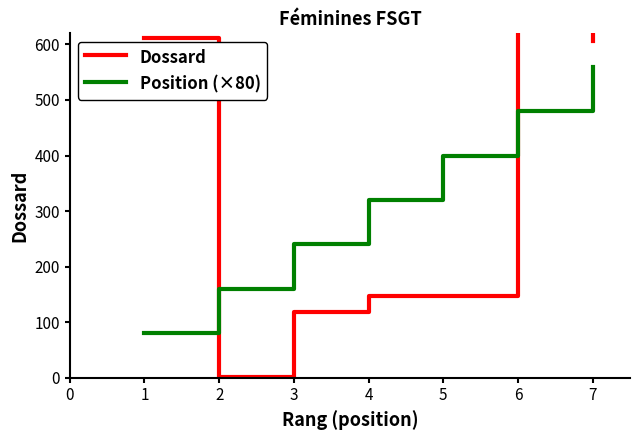

True or false: Position (×80) has a value of 461 at 3.

False